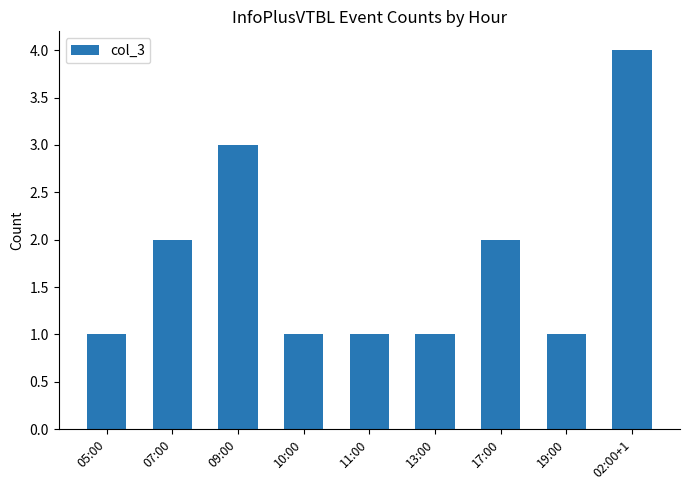

Is it true that the value at 09:00 is 3?

True